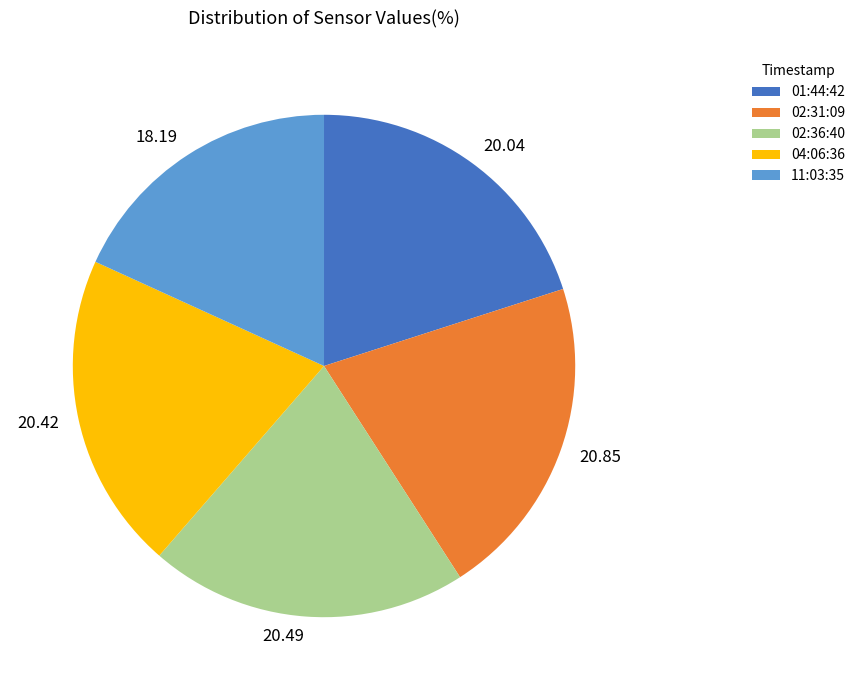

What is the ratio of the value at 11:03:35 to the value at 02:36:40?

0.9